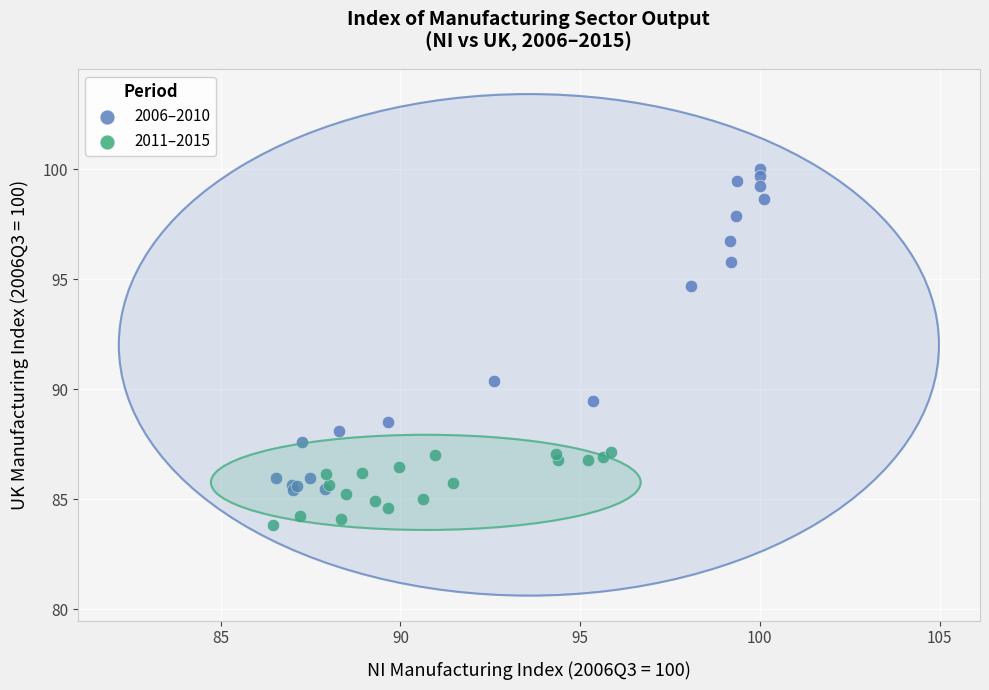

Which series contains the highest Y value?

2006–2010